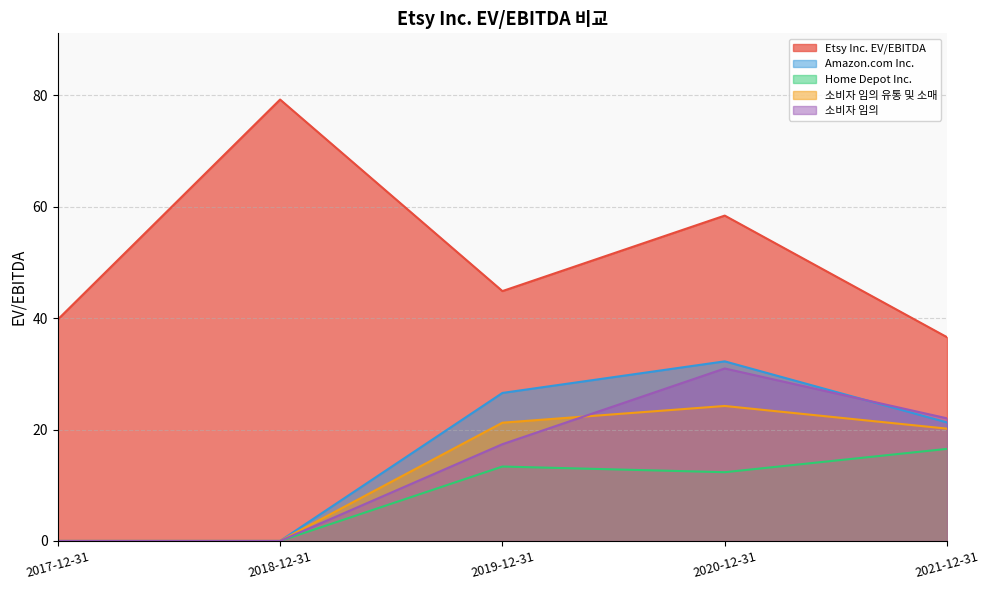

Reading left to right, list all the values displayed in this chart.

Etsy Inc. EV/EBITDA: 2017-12-31=39.8	2018-12-31=79.2	2019-12-31=44.9	2020-12-31=58.4	2021-12-31=36.6
Amazon.com Inc.: 2017-12-31=0.0	2018-12-31=0.0	2019-12-31=26.6	2020-12-31=32.2	2021-12-31=21.3
Home Depot Inc.: 2017-12-31=0.0	2018-12-31=0.0	2019-12-31=13.4	2020-12-31=12.3	2021-12-31=16.5
소비자 임의 유통 및 소매: 2017-12-31=0.0	2018-12-31=0.0	2019-12-31=21.2	2020-12-31=24.2	2021-12-31=20.2
소비자 임의: 2017-12-31=0.0	2018-12-31=0.0	2019-12-31=17.4	2020-12-31=31.0	2021-12-31=22.0